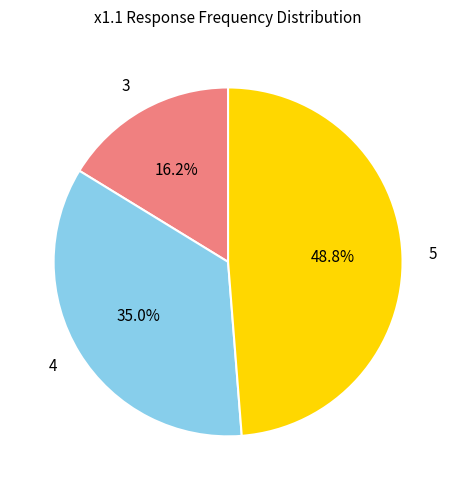

Is there any slice that represents more than half of the pie?

No